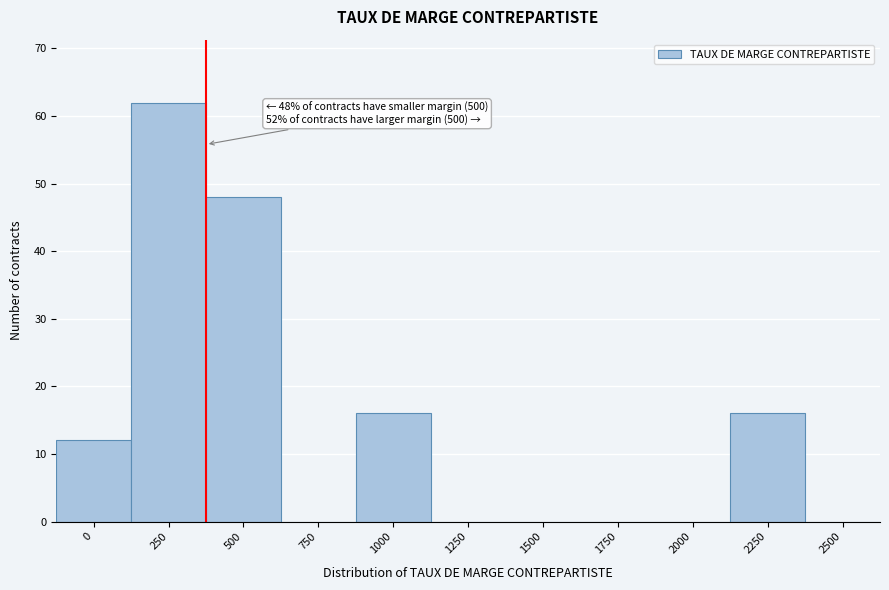

What is the sum of the values at 2250 and 750?

16